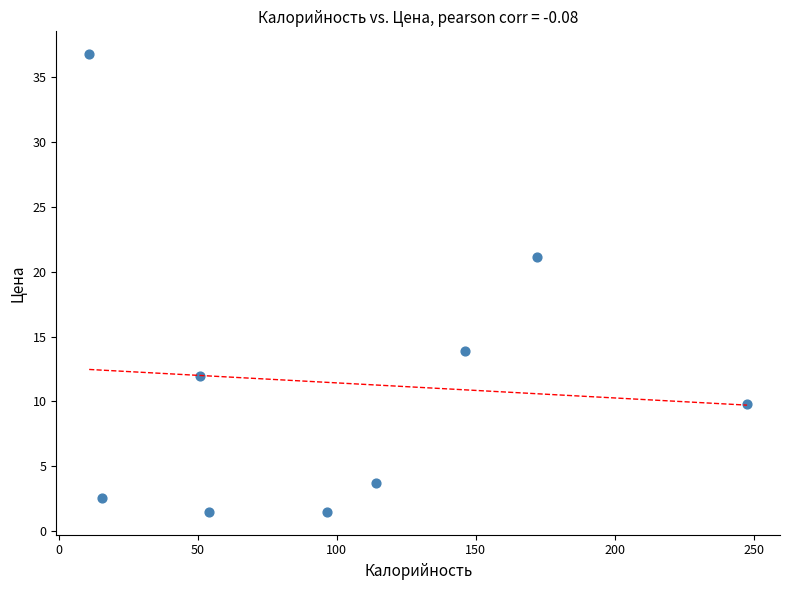

What is the average Y value?

11.4